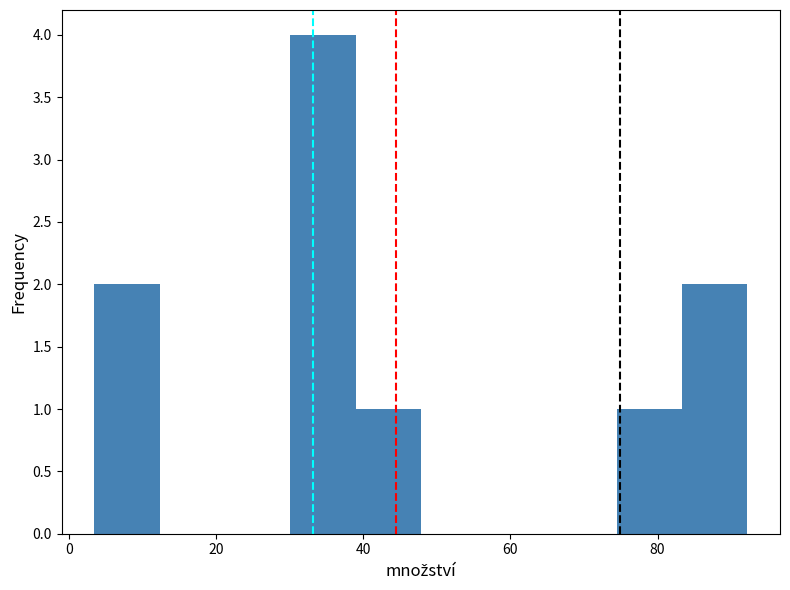

Which range on the x-axis has the tallest bar?

30 to 38